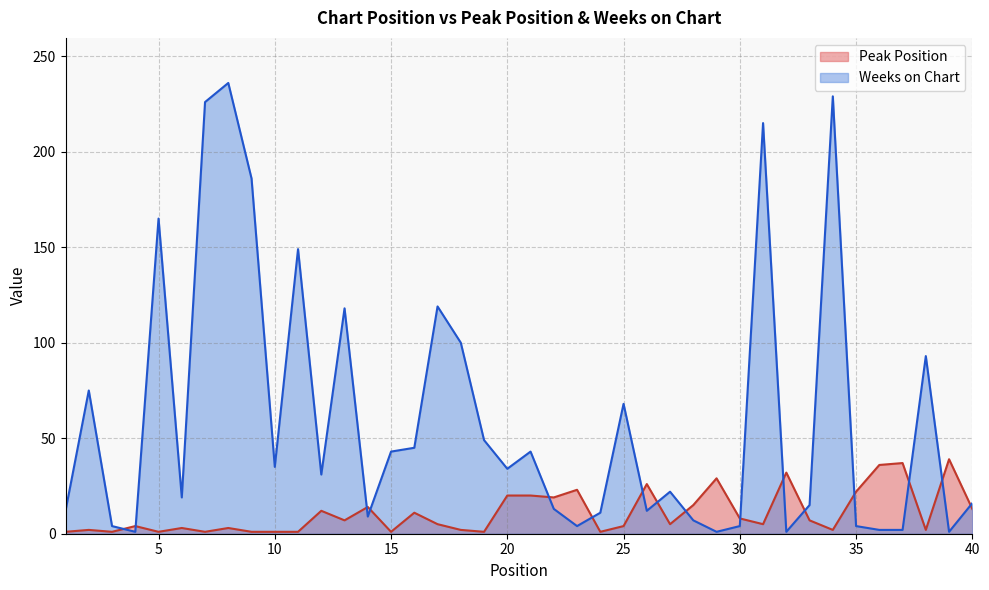

How many data points in Peak Position are above 5?

19